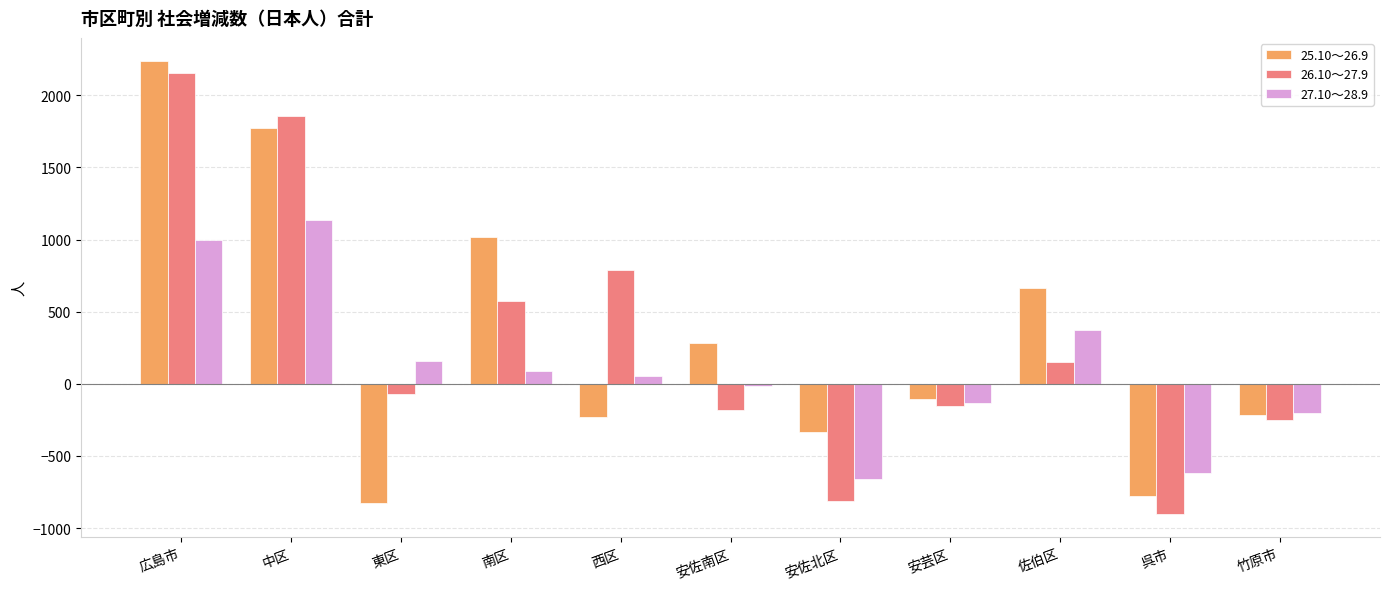

What is the greatest value displayed?

2241